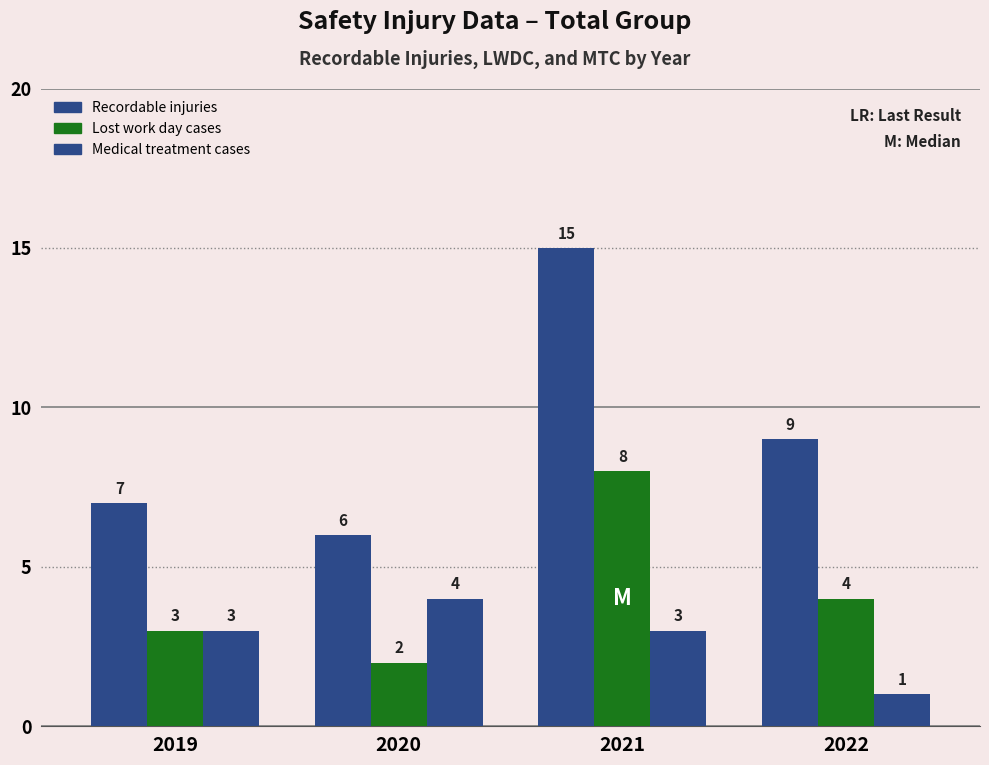

How many groups of bars are there?

4